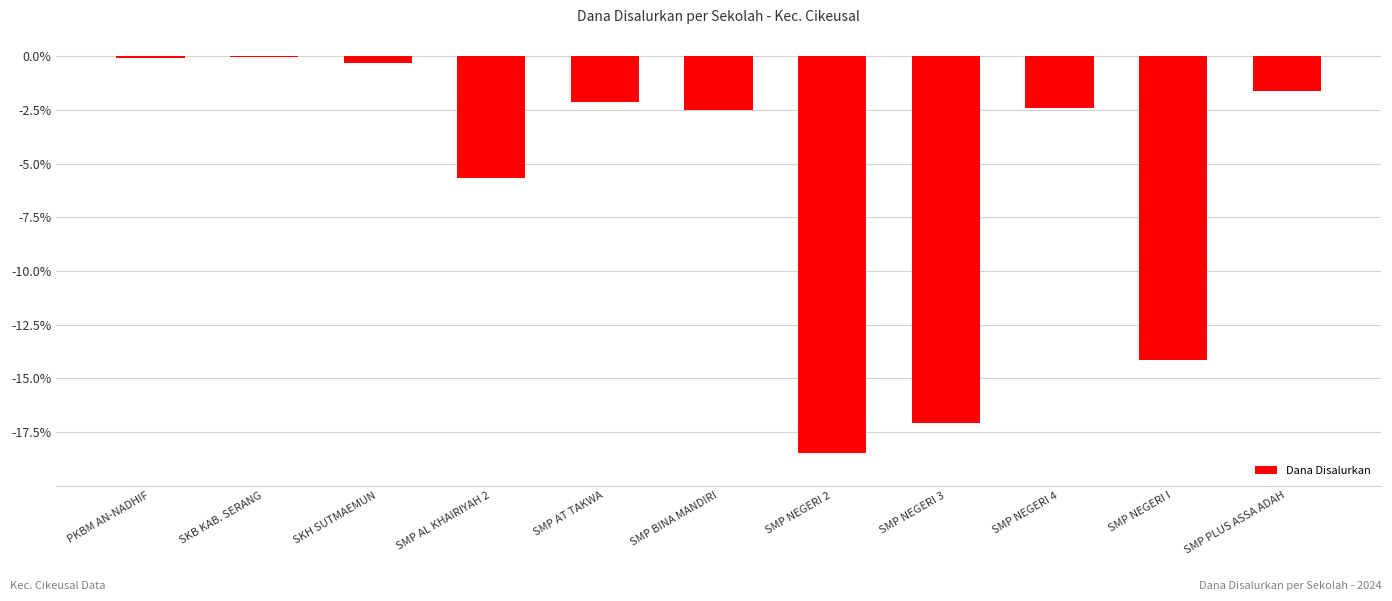

The value at SMP PLUS ASSA ADAH is -2.8. True or false?

False